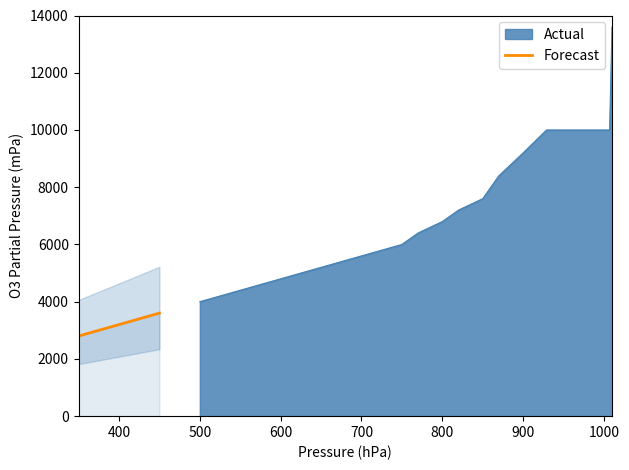

How many data points are less than 3200?

1